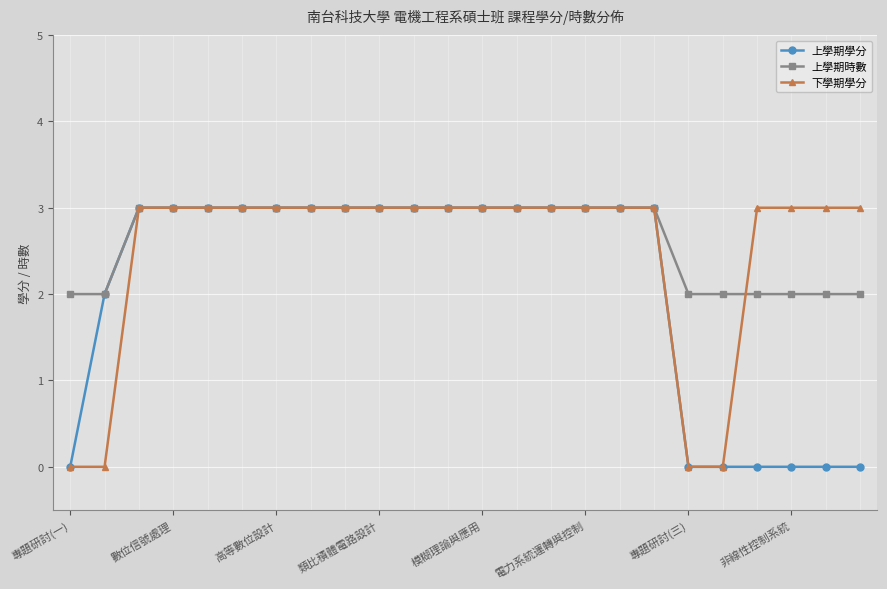

At how many categories does at least one series exceed 1?

24